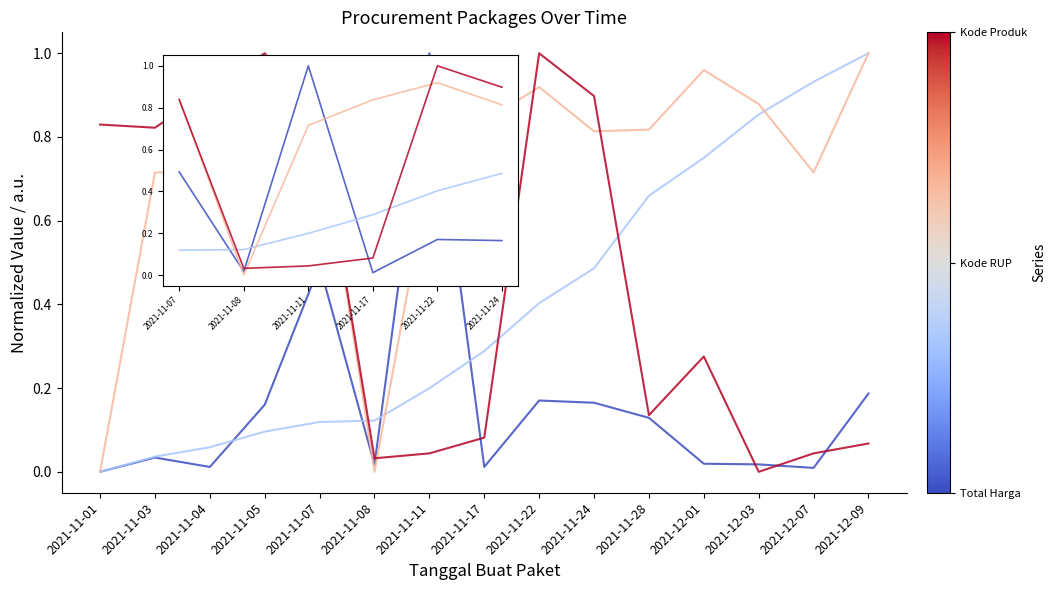

What position from the right is 2021-11-03?

14